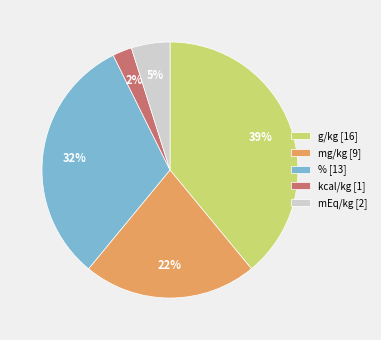

To the nearest percent, what is the difference between the mg/kg and % slice percentages?

10%